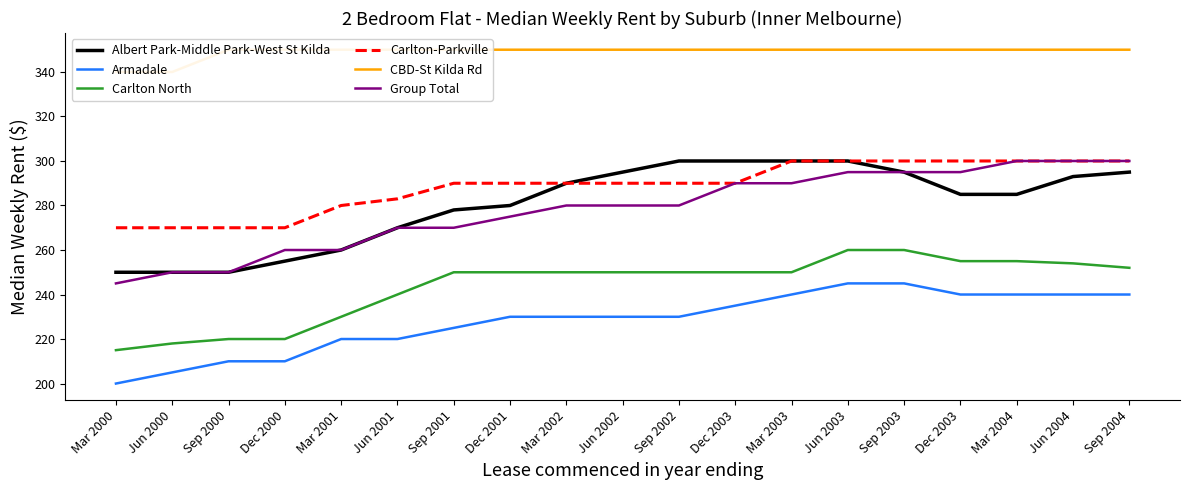

True or false: Carlton-Parkville and Armadale intersect in this chart.

False